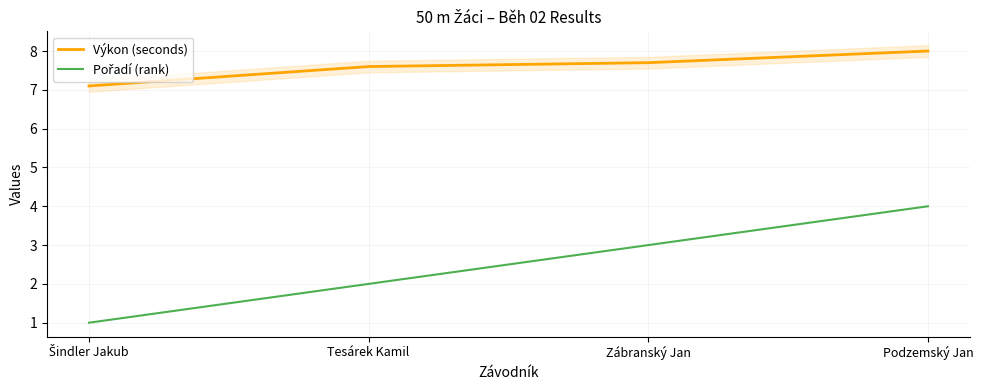

Which label corresponds to the smallest value in the chart?

Šindler Jakub